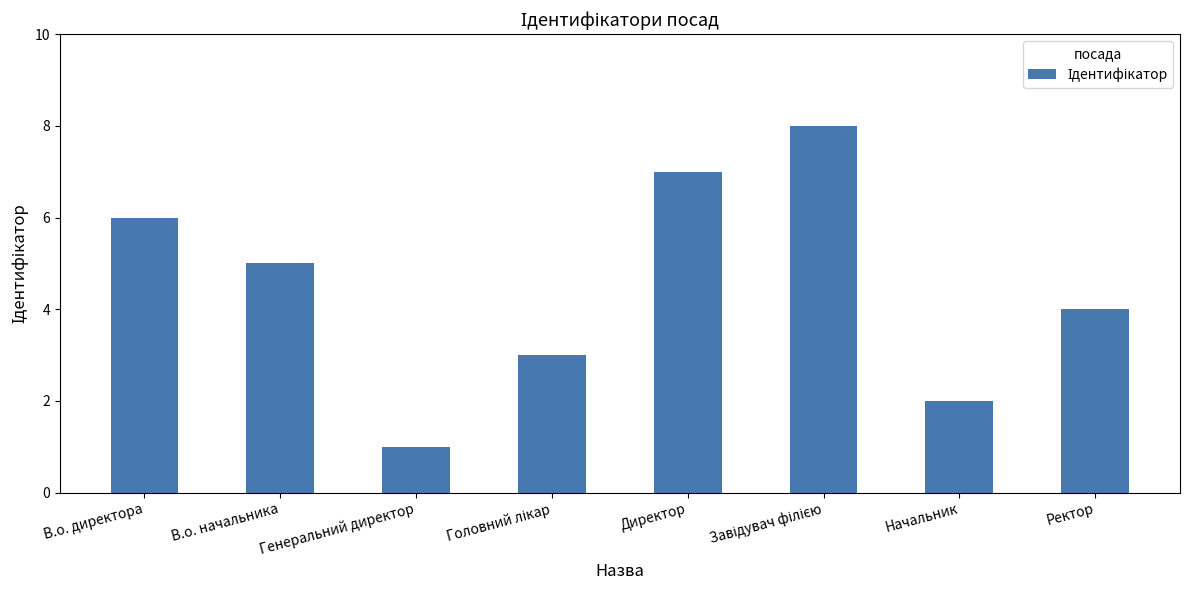

What is the change in value from Директор to Начальник?

-5